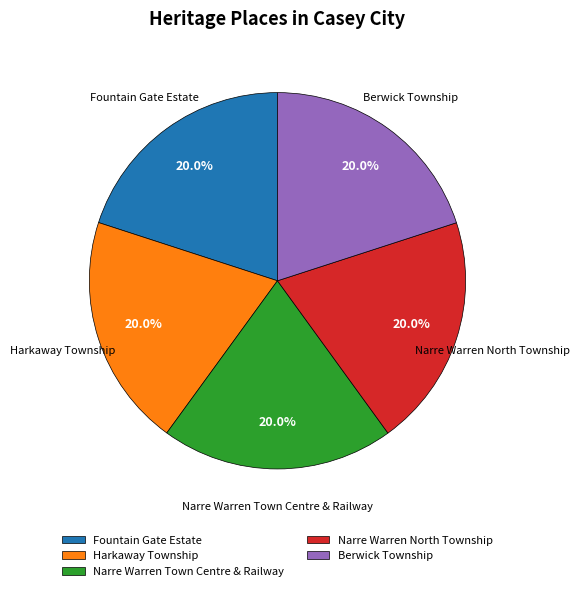

The Narre Warren Town Centre & Railway slice represents 11% of the pie. True or false?

False